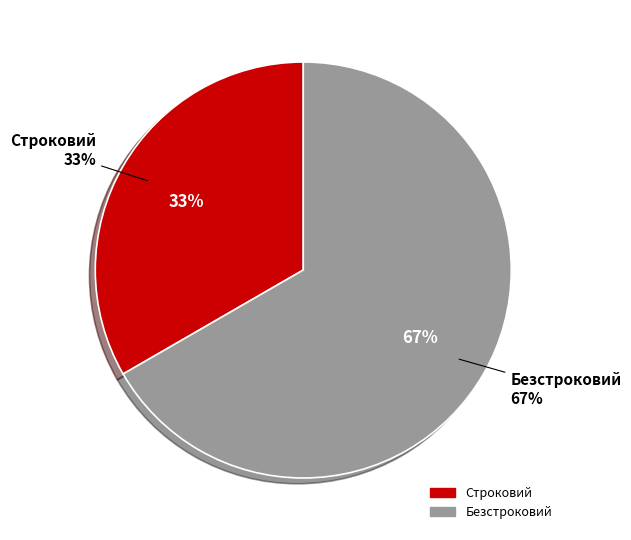

Count the number of slices in the pie.

2